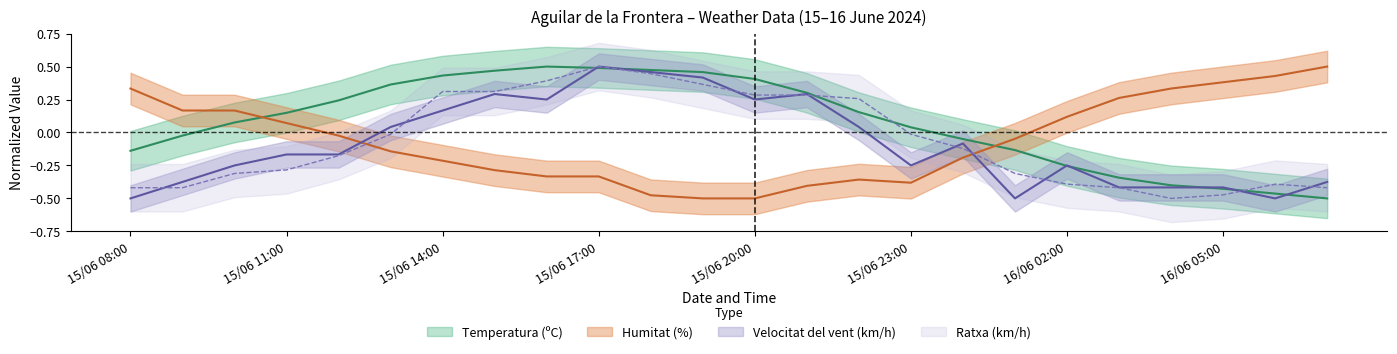

After their last crossing, which series has the higher values: Temperatura (ºC) or Ratxa (km/h)?

Ratxa (km/h)